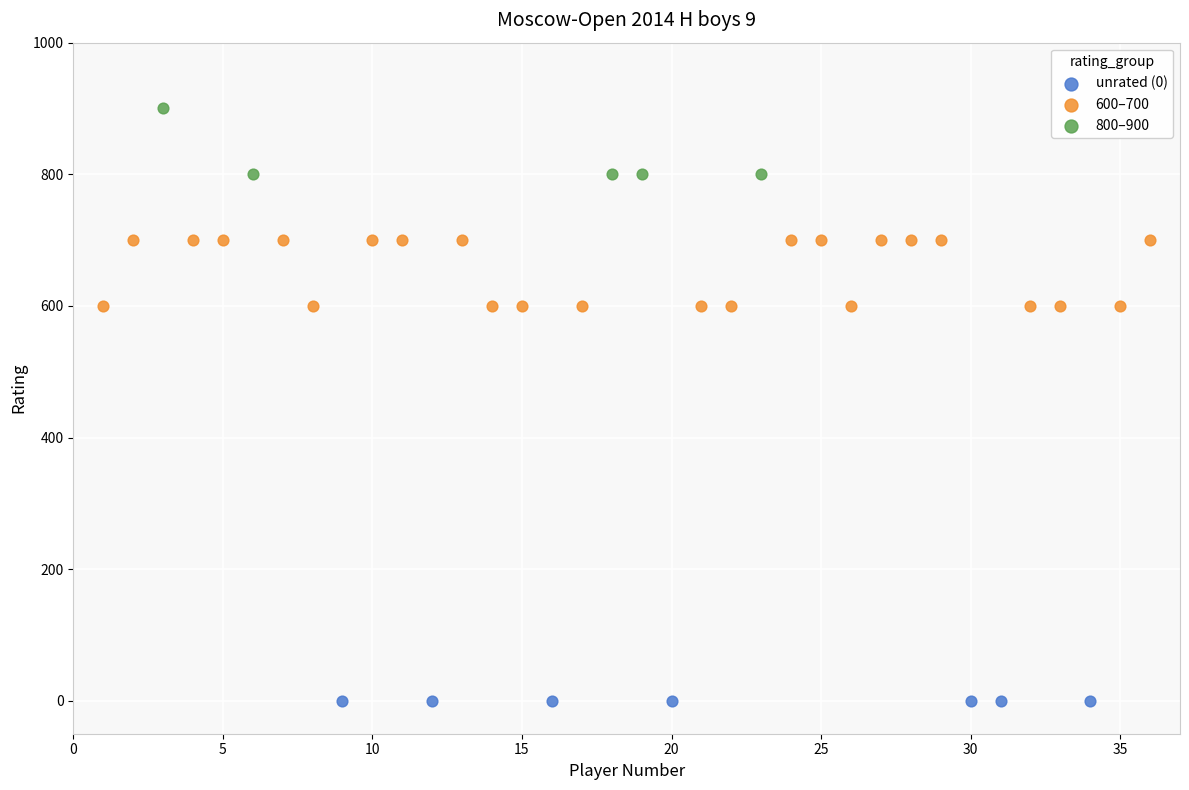

Which series reaches the maximum Y coordinate?

800–900